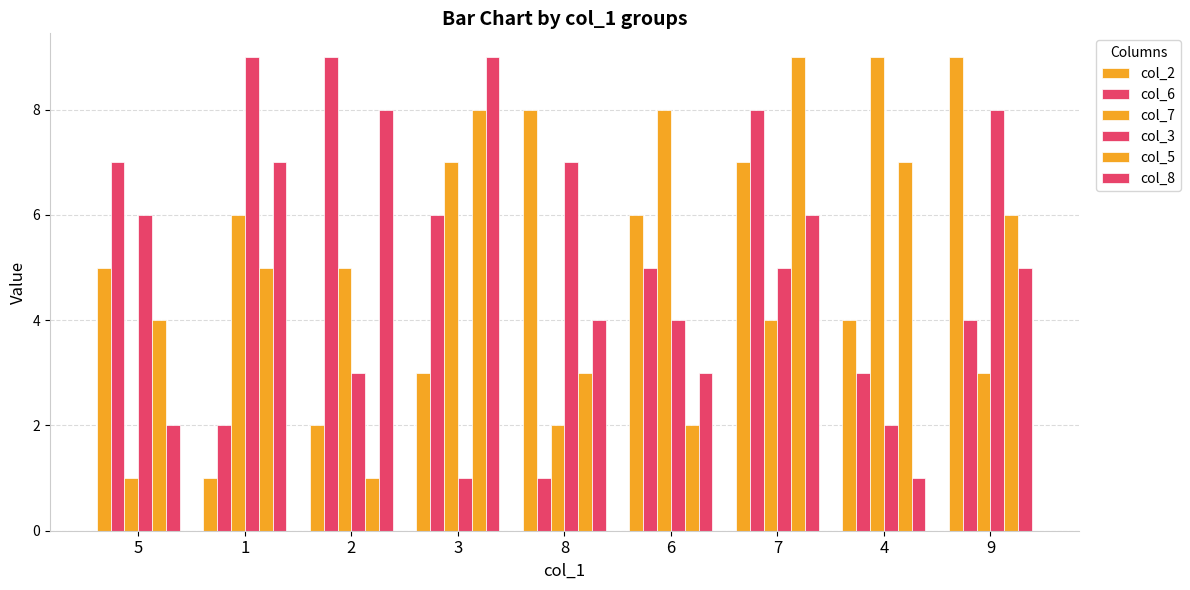

Reading right to left, what are all the values shown in this chart?

col_2: 9=9	4=4	7=7	6=6	8=8	3=3	2=2	1=1	5=5
col_6: 9=4	4=3	7=8	6=5	8=1	3=6	2=9	1=2	5=7
col_7: 9=3	4=9	7=4	6=8	8=2	3=7	2=5	1=6	5=1
col_3: 9=8	4=2	7=5	6=4	8=7	3=1	2=3	1=9	5=6
col_5: 9=6	4=7	7=9	6=2	8=3	3=8	2=1	1=5	5=4
col_8: 9=5	4=1	7=6	6=3	8=4	3=9	2=8	1=7	5=2